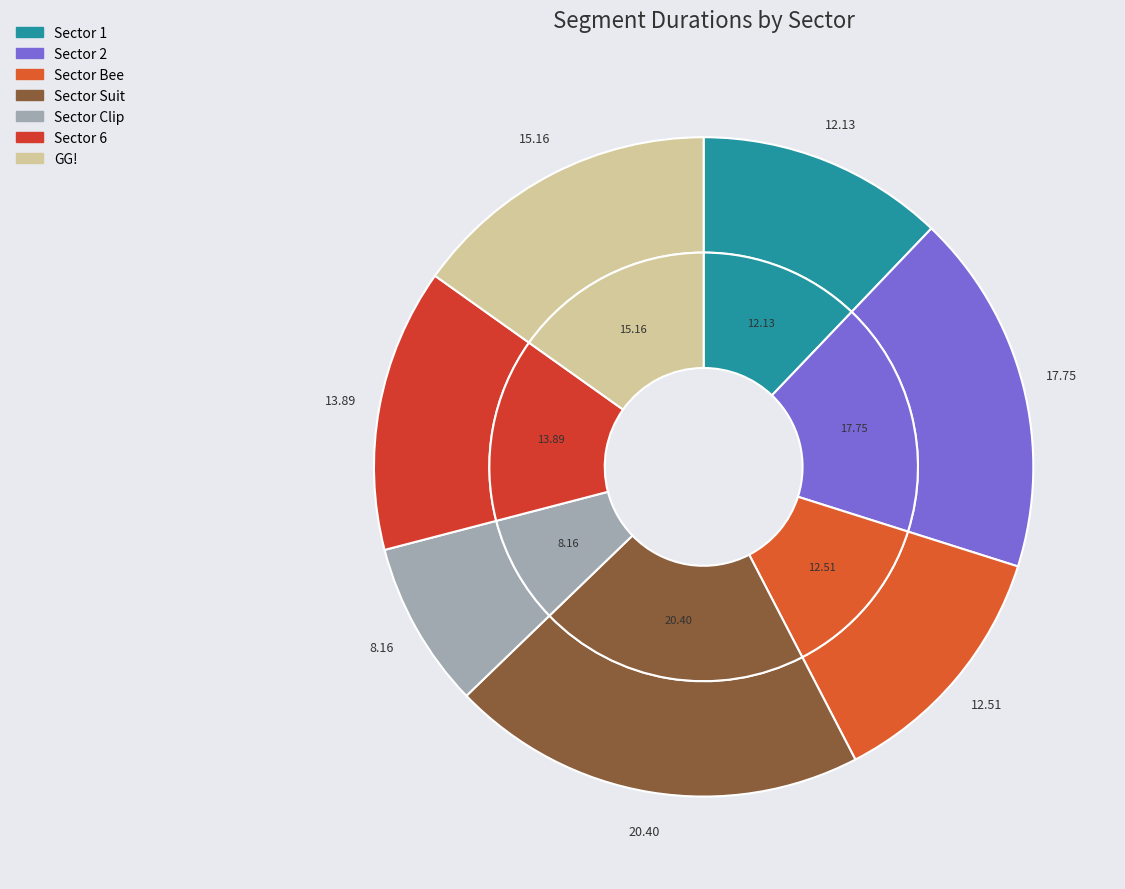

To the nearest percent, what is the difference between the largest and smallest slice percentages?

12%